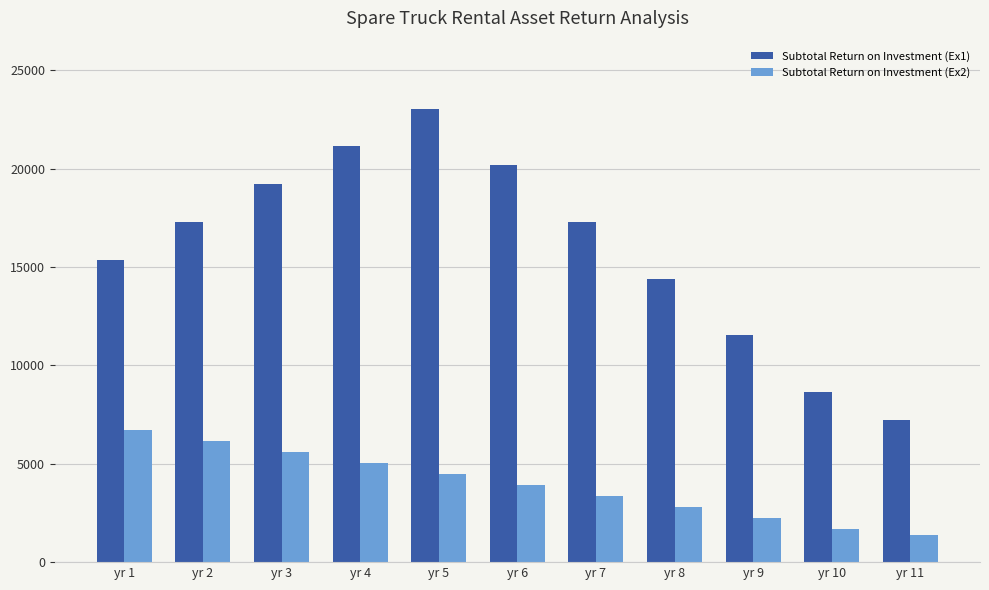

What is the smallest value displayed?

1396.8